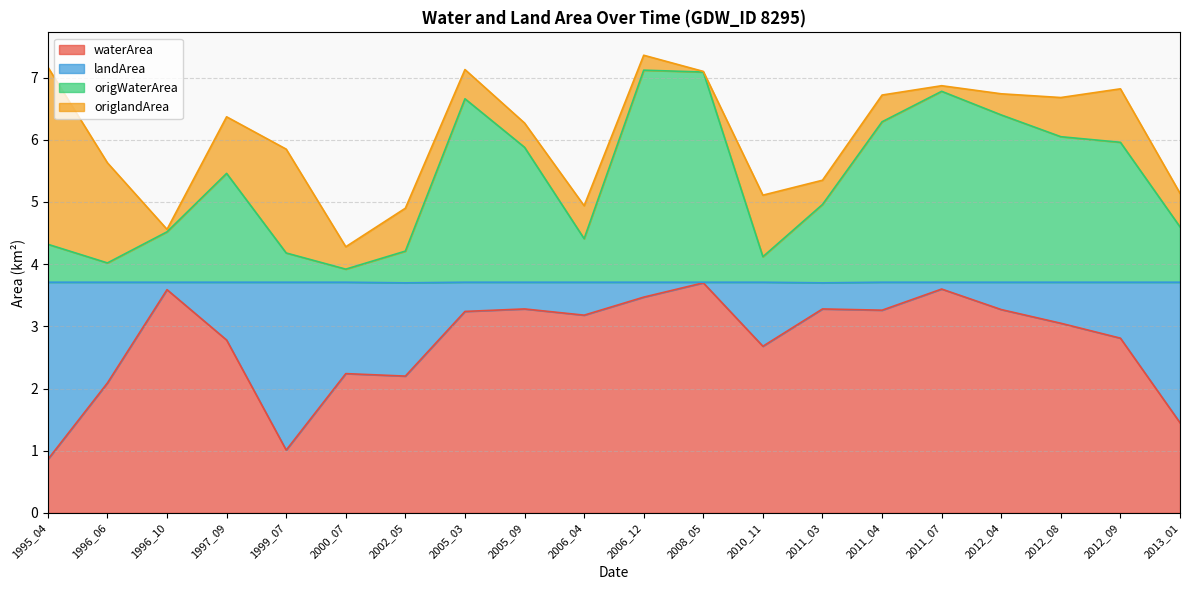

What is the lowest value of the waterArea series?

0.9